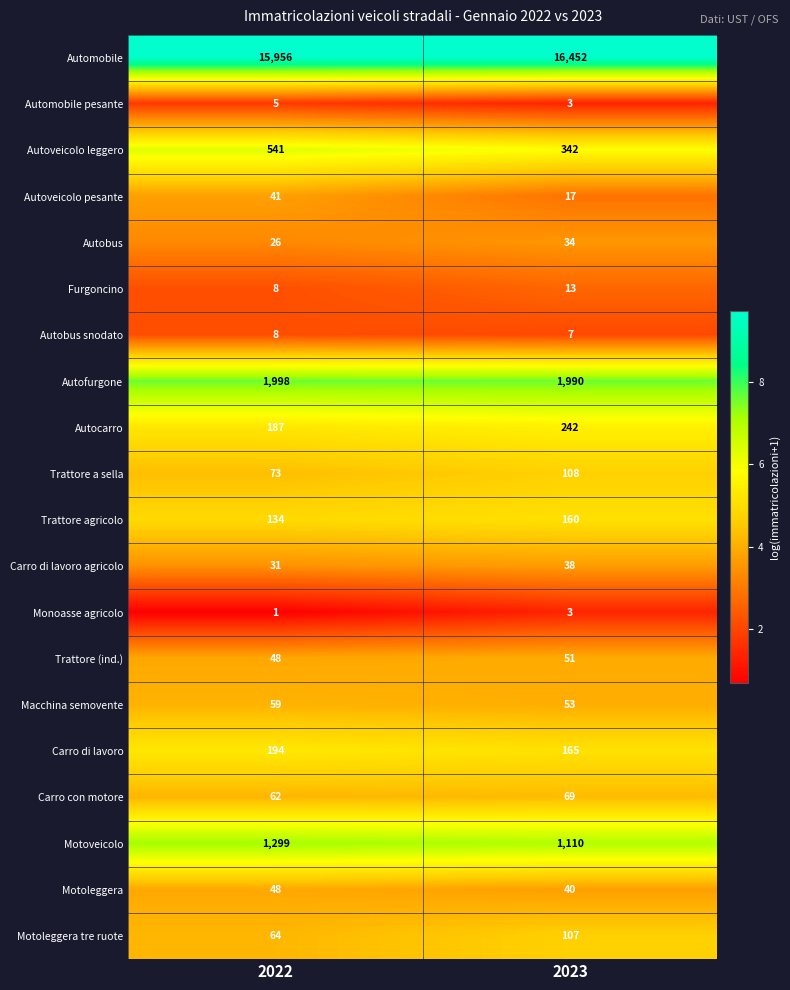

Is it true that Carro con motore equals 96 at 2023?

False